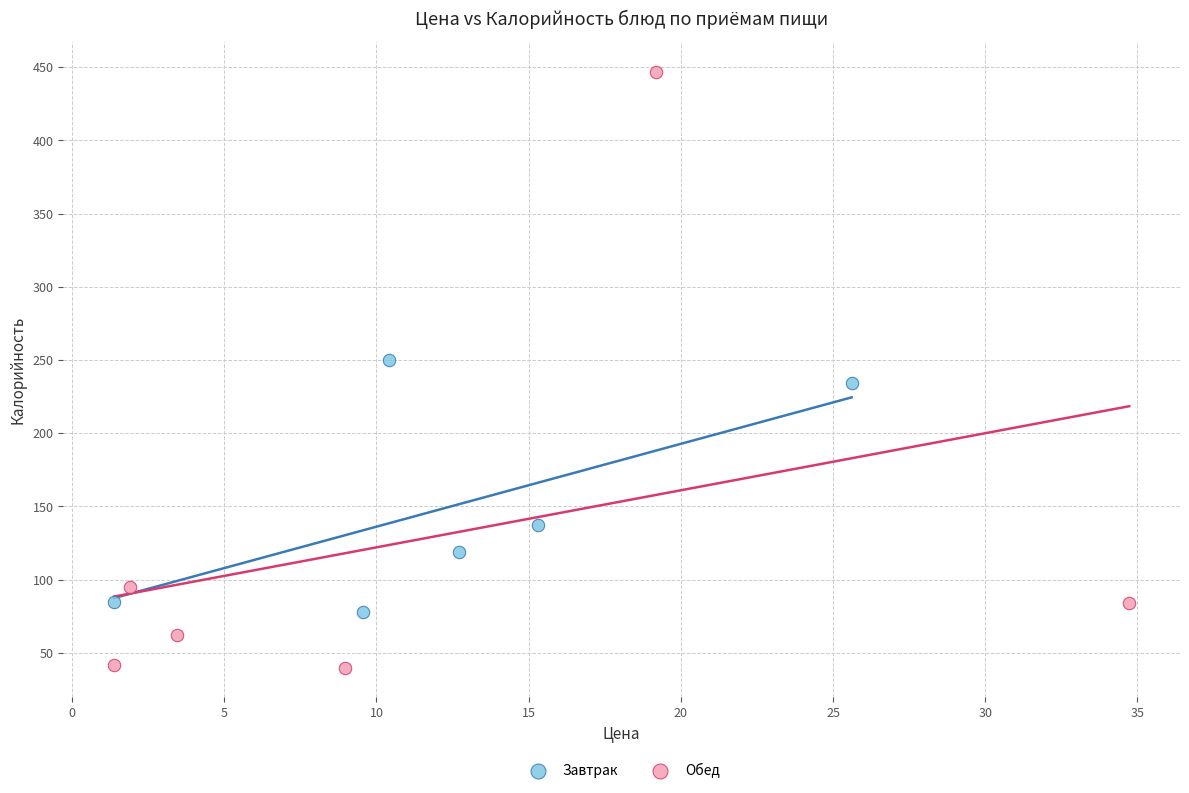

Which series has the widest spread of Y values?

Обед